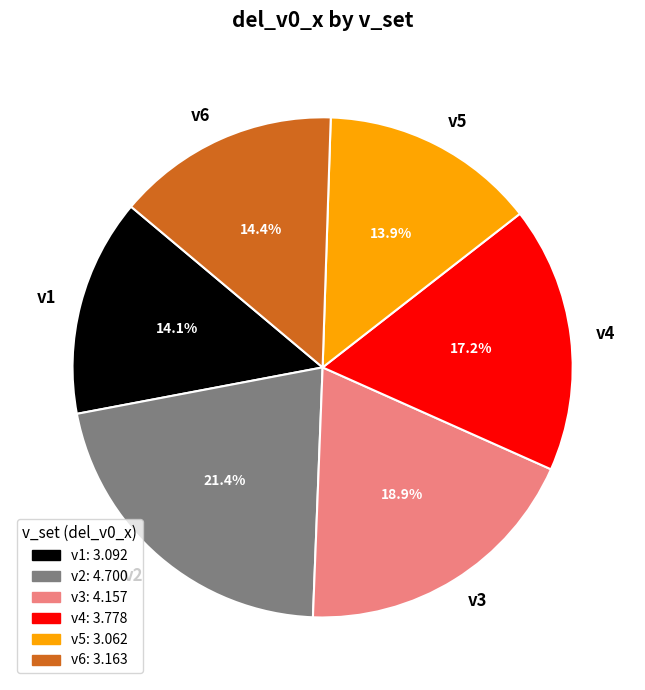

Which has a higher value, v1 or v3?

v3